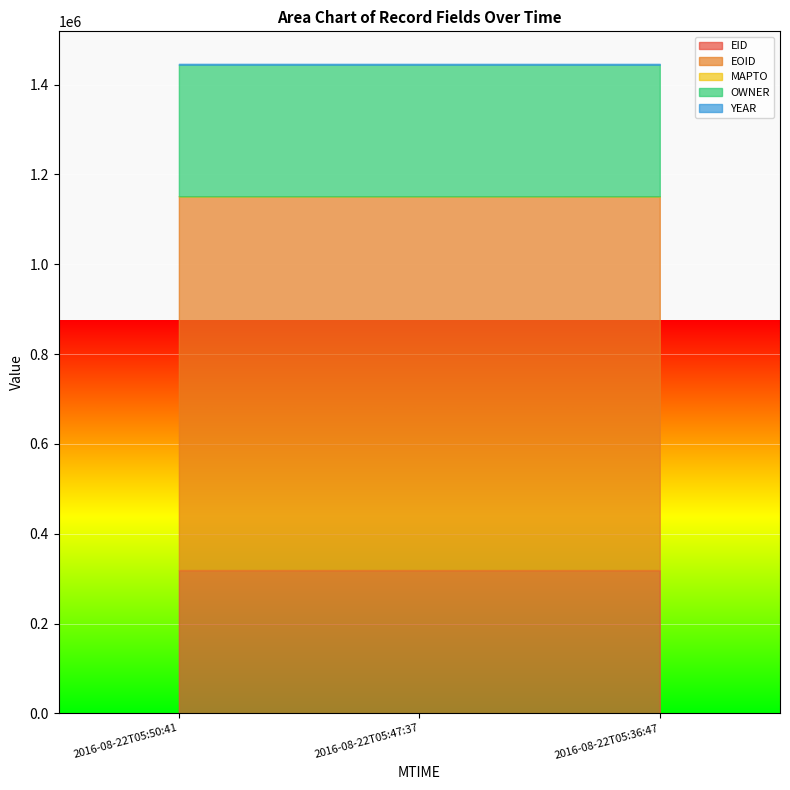

Between 2016-08-22T05:47:37 and 2016-08-22T05:36:47, which series saw the biggest shift?

EOID